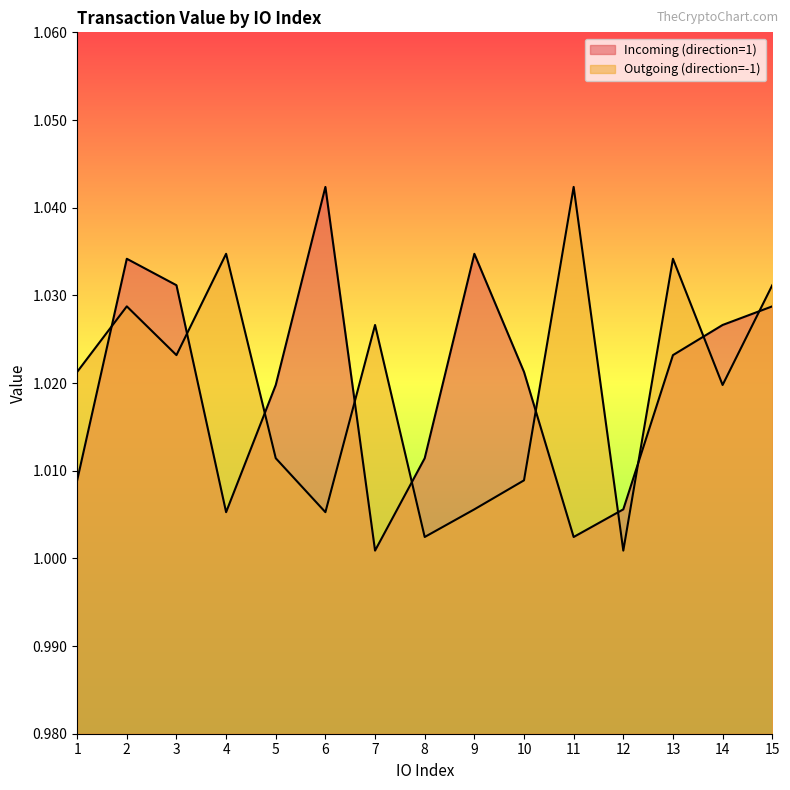

How many lines are shown in the chart?

2